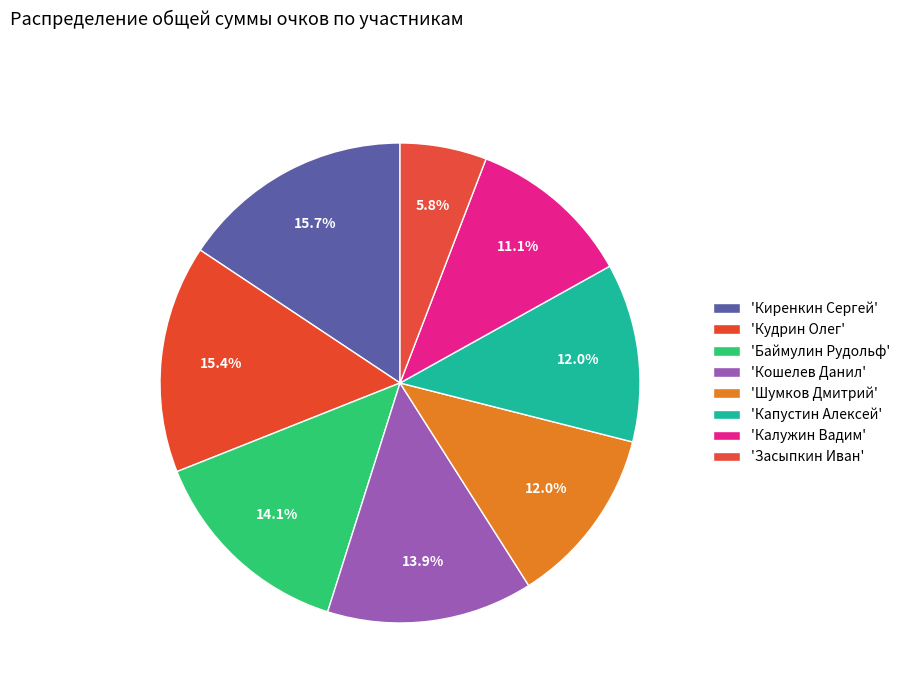

How many slices are in this pie chart?

8